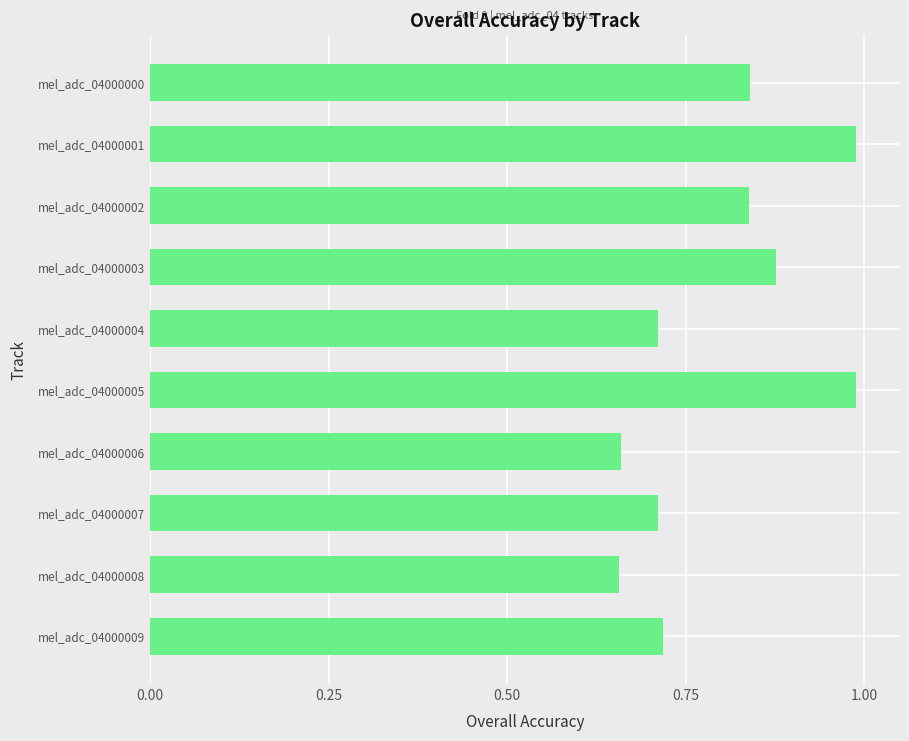

Does the chart contain stacked bars?

No